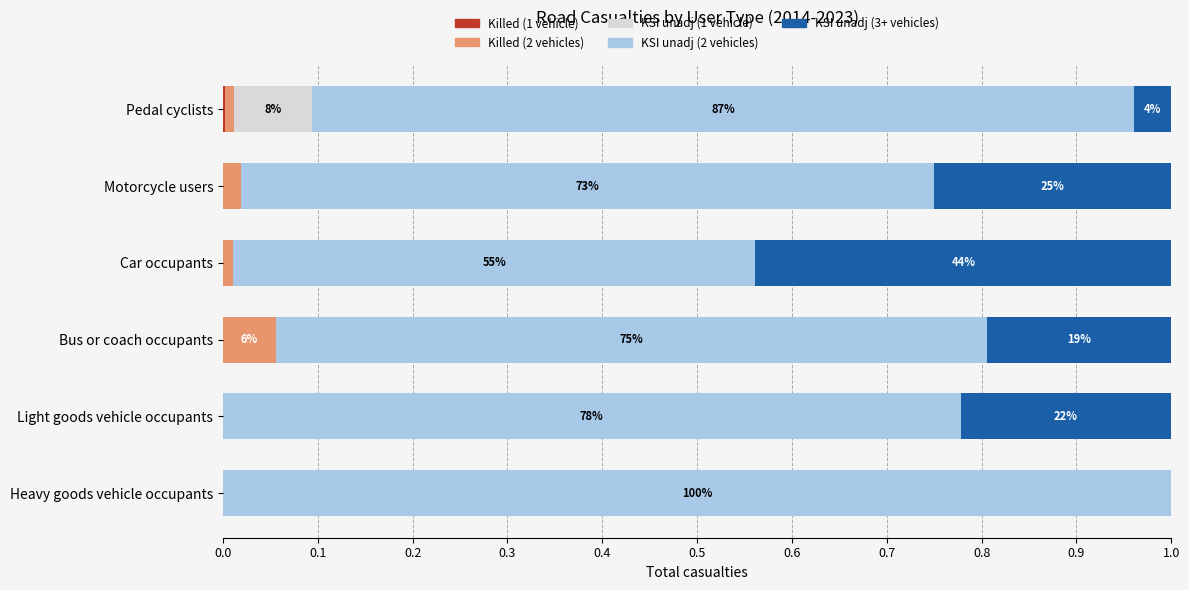

What is the total value across all series at Heavy goods vehicle occupants?

1.0